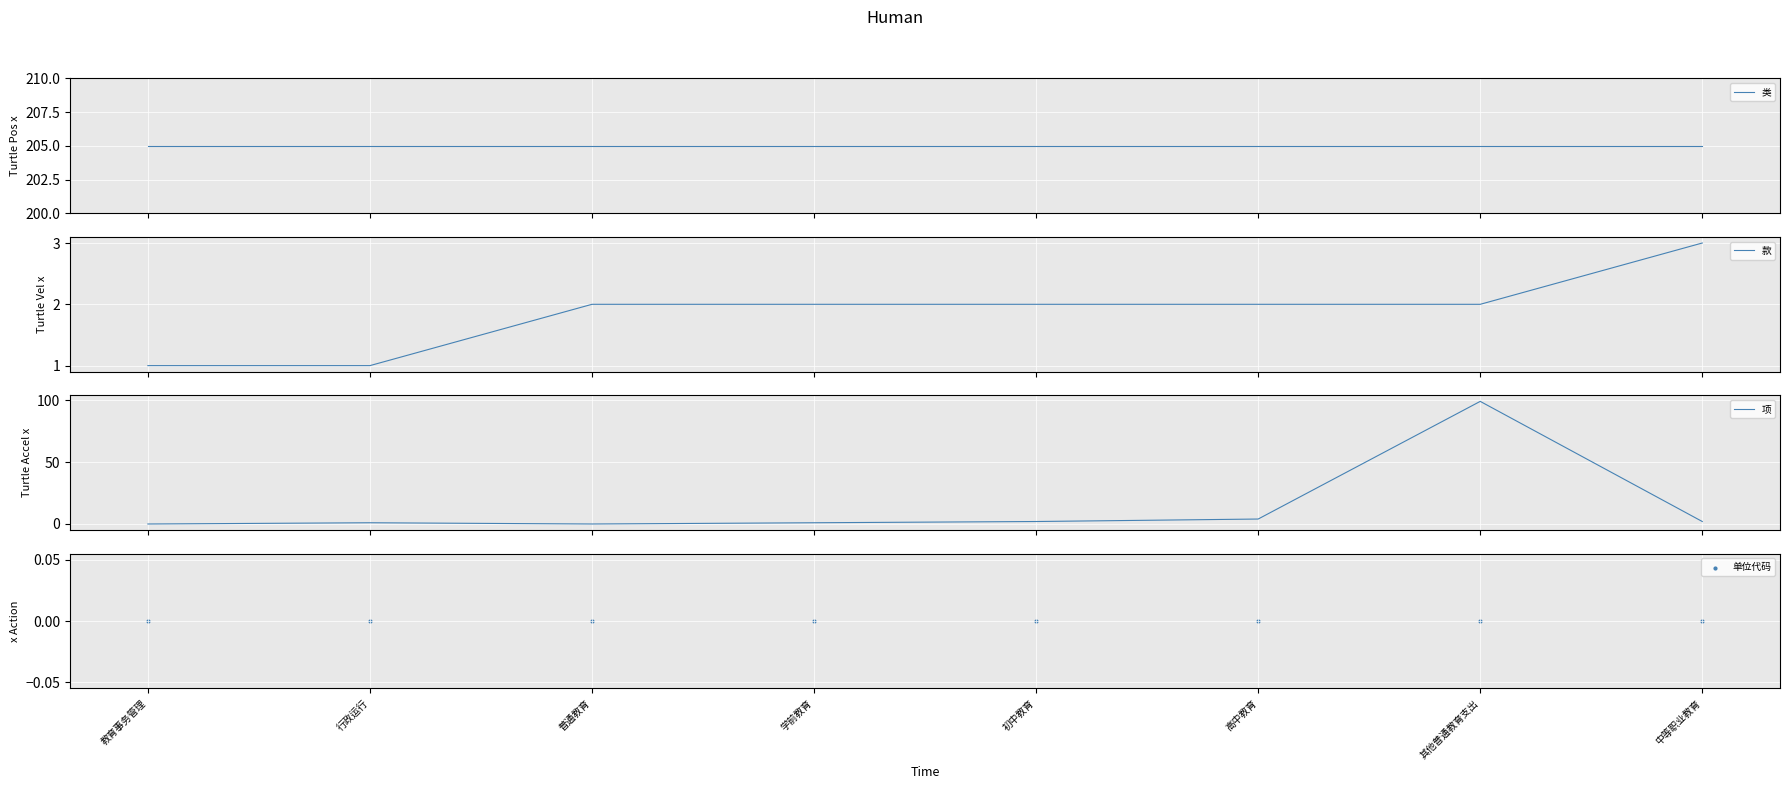

What are all the series names shown in the legend?

类, 款, 项, 单位代码